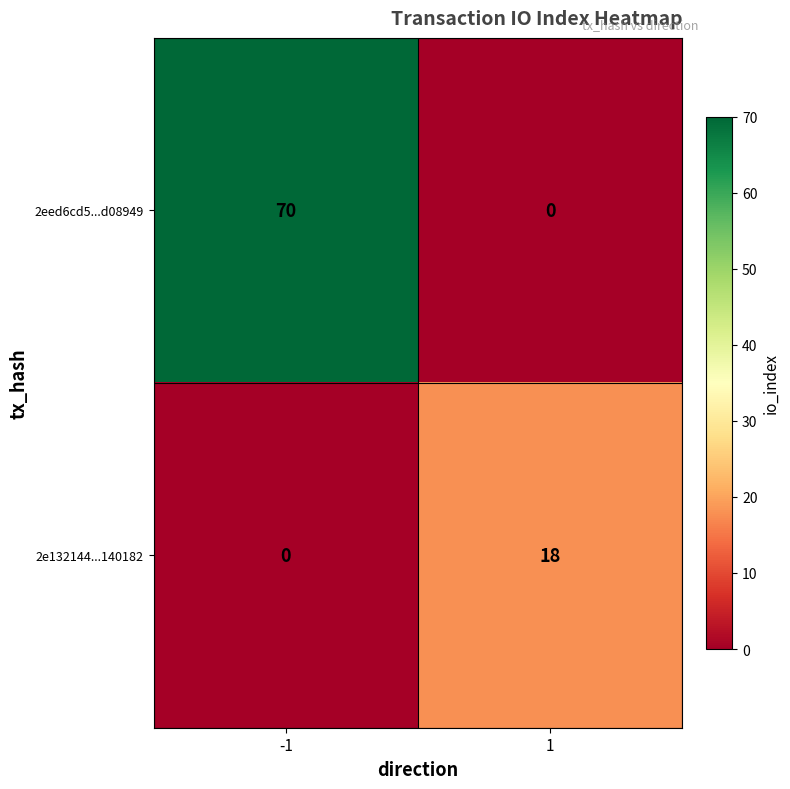

Rank the series at 1 from highest to lowest value.

2e132144...140182, 2eed6cd5...d08949